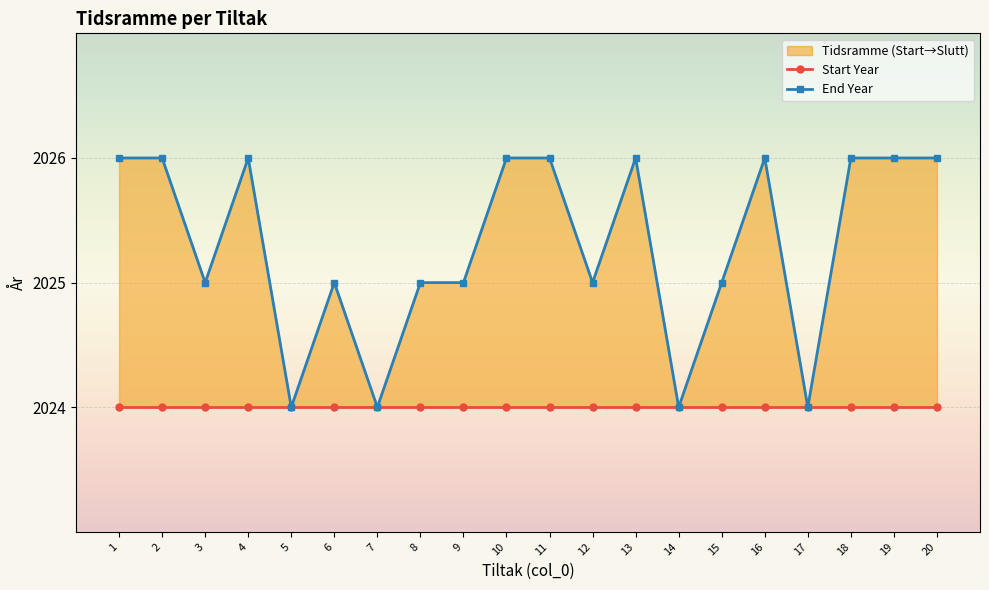

Which series has the widest spread of values?

End Year